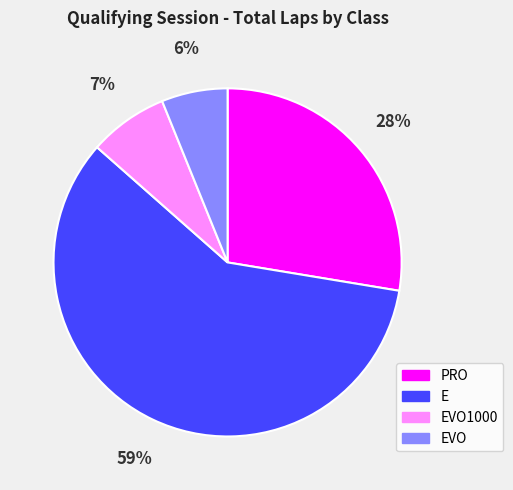

To the nearest percent, what portion does E represent?

59%